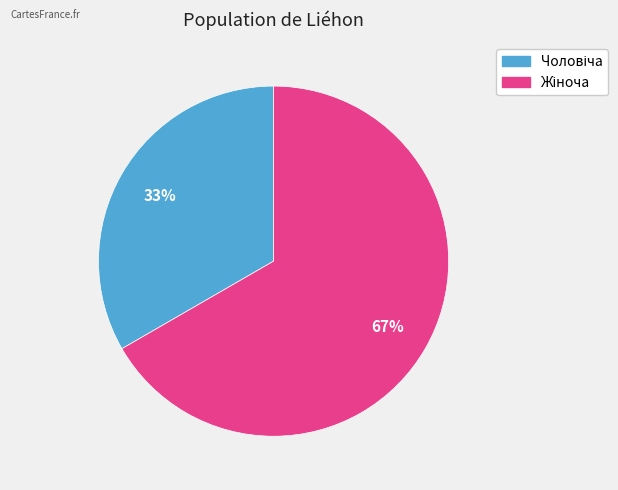

Is there a majority slice in this chart?

Yes